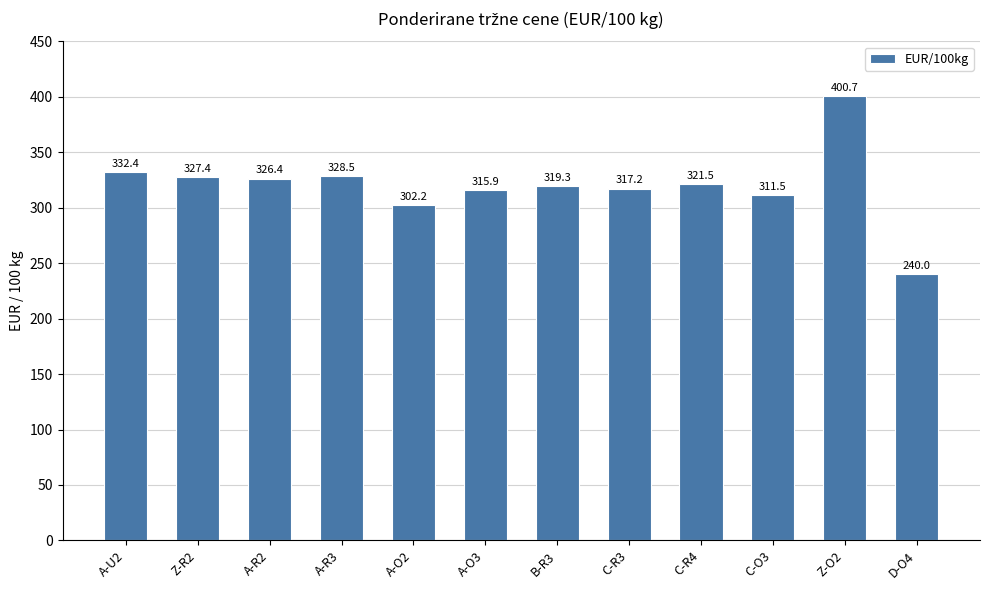

How many bars are there in total?

12